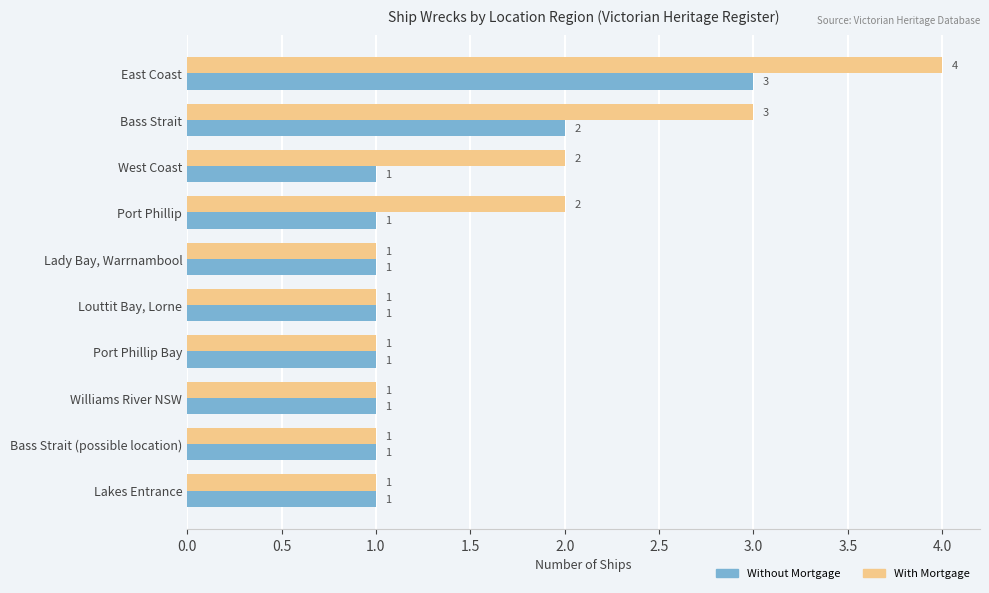

Which series changed the most between Port Phillip and Lakes Entrance?

With Mortgage